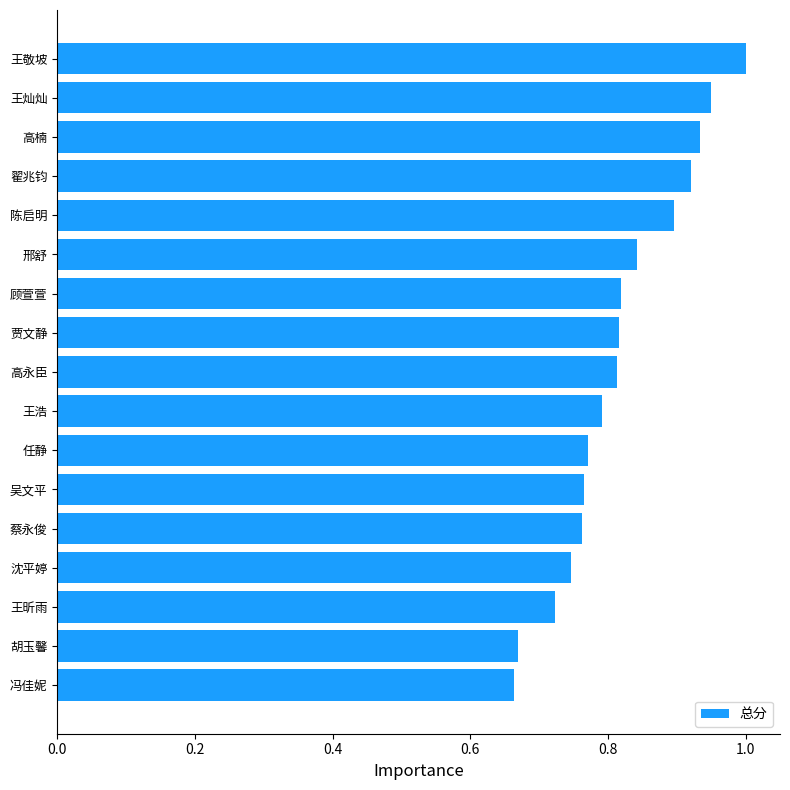

Does the chart contain stacked bars?

No